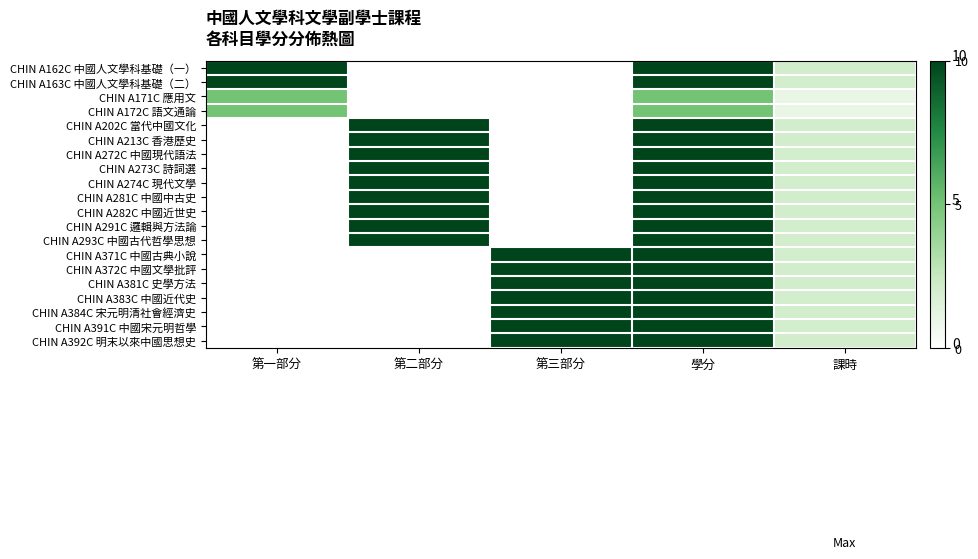

Reading left to right, extract all data points from this chart.

CHIN A162C 中國人文學科基礎（一）: 第一部分=10	第二部分=0	第三部分=0	學分=10	課時=2
CHIN A163C 中國人文學科基礎（二）: 第一部分=10	第二部分=0	第三部分=0	學分=10	課時=2
CHIN A171C 應用文: 第一部分=5	第二部分=0	第三部分=0	學分=5	課時=1
CHIN A172C 語文通論: 第一部分=5	第二部分=0	第三部分=0	學分=5	課時=1
CHIN A202C 當代中國文化: 第一部分=0	第二部分=10	第三部分=0	學分=10	課時=2
CHIN A213C 香港歷史: 第一部分=0	第二部分=10	第三部分=0	學分=10	課時=2
CHIN A272C 中國現代語法: 第一部分=0	第二部分=10	第三部分=0	學分=10	課時=2
CHIN A273C 詩詞選: 第一部分=0	第二部分=10	第三部分=0	學分=10	課時=2
CHIN A274C 現代文學: 第一部分=0	第二部分=10	第三部分=0	學分=10	課時=2
CHIN A281C 中國中古史: 第一部分=0	第二部分=10	第三部分=0	學分=10	課時=2
CHIN A282C 中國近世史: 第一部分=0	第二部分=10	第三部分=0	學分=10	課時=2
CHIN A291C 邏輯與方法論: 第一部分=0	第二部分=10	第三部分=0	學分=10	課時=2
CHIN A293C 中國古代哲學思想: 第一部分=0	第二部分=10	第三部分=0	學分=10	課時=2
CHIN A371C 中國古典小說: 第一部分=0	第二部分=0	第三部分=10	學分=10	課時=2
CHIN A372C 中國文學批評: 第一部分=0	第二部分=0	第三部分=10	學分=10	課時=2
CHIN A381C 史學方法: 第一部分=0	第二部分=0	第三部分=10	學分=10	課時=2
CHIN A383C 中國近代史: 第一部分=0	第二部分=0	第三部分=10	學分=10	課時=2
CHIN A384C 宋元明清社會經濟史: 第一部分=0	第二部分=0	第三部分=10	學分=10	課時=2
CHIN A391C 中國宋元明哲學: 第一部分=0	第二部分=0	第三部分=10	學分=10	課時=2
CHIN A392C 明末以來中國思想史: 第一部分=0	第二部分=0	第三部分=10	學分=10	課時=2